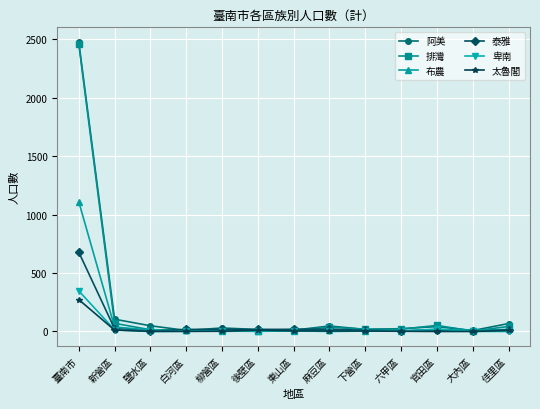

What is the label of the 11th point from the left?

官田區